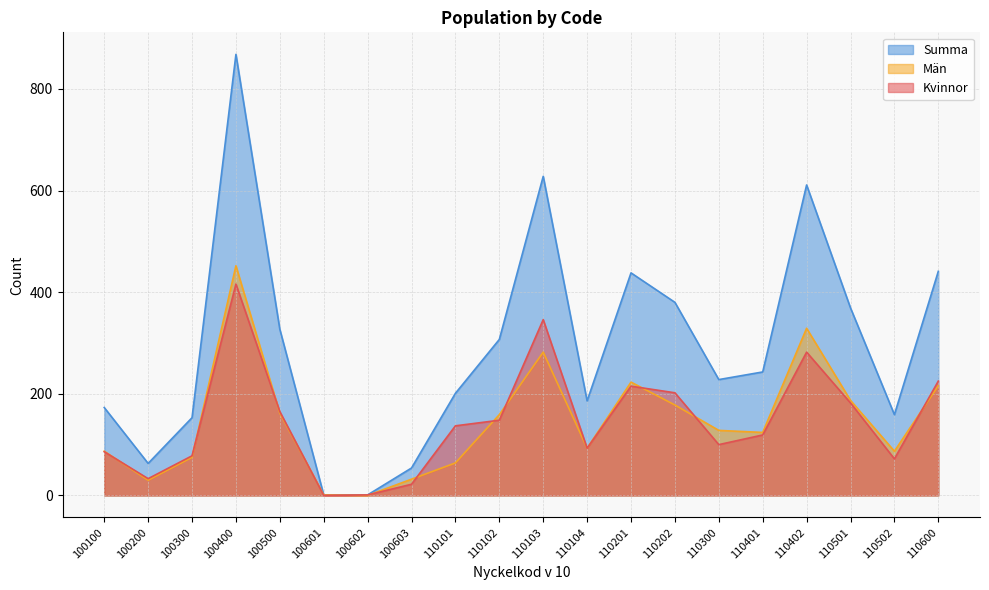

Reading left to right, what are all the values shown in this chart?

Kvinnor: 100100=86	100200=33	100300=78	100400=416	100500=165	100601=0	100602=1	100603=22	110101=137	110102=148	110103=346	110104=93	110201=215	110202=202	110300=100	110401=119	110402=282	110501=182	110502=72	110600=225
Män: 100100=87	100200=30	100300=75	100400=452	100500=162	100601=1	100602=0	100603=32	110101=64	110102=159	110103=282	110104=93	110201=223	110202=178	110300=128	110401=124	110402=329	110501=187	110502=87	110600=216
Summa: 100100=173	100200=63	100300=153	100400=868	100500=327	100601=1	100602=1	100603=54	110101=201	110102=307	110103=628	110104=186	110201=438	110202=380	110300=228	110401=243	110402=611	110501=369	110502=159	110600=441